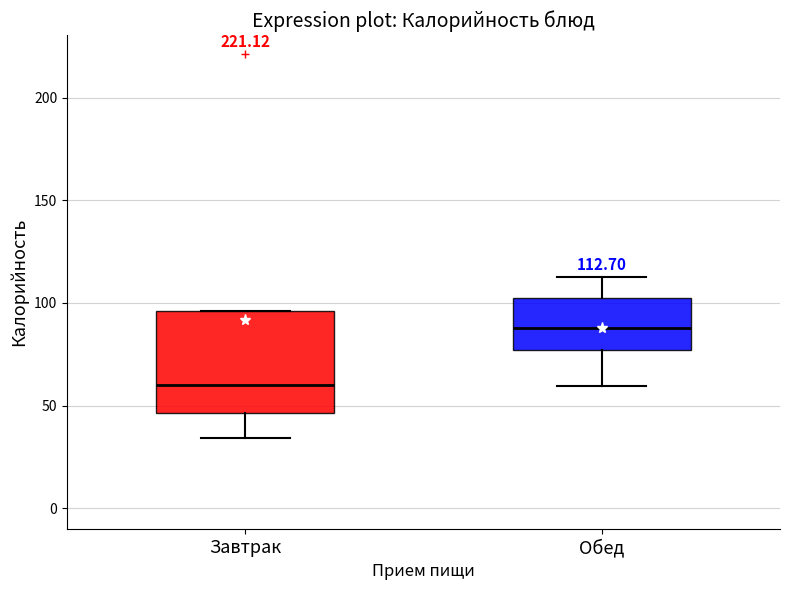

Which box's median line is the lowest?

Завтрак